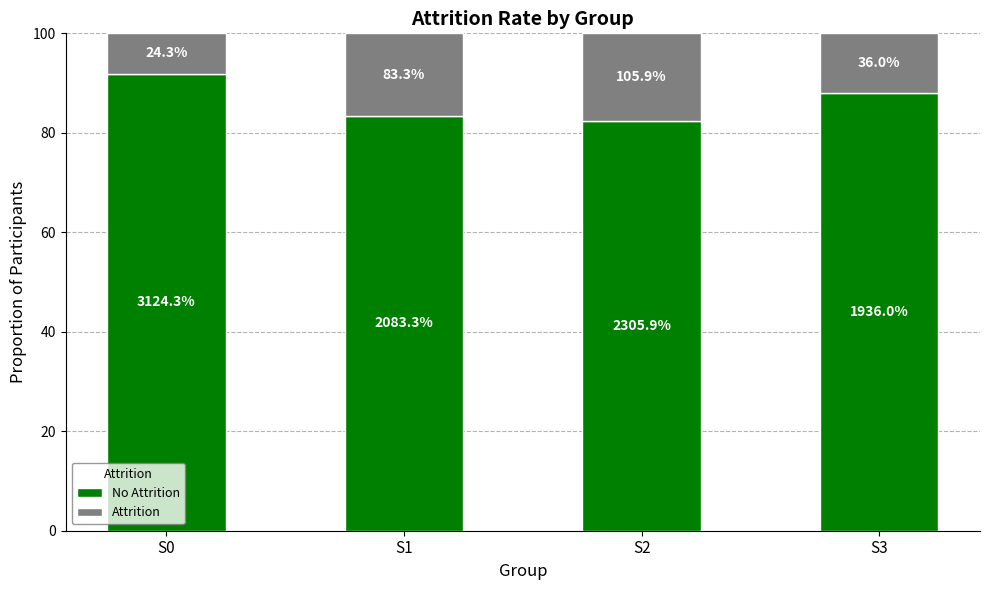

What are all the series names shown in the legend?

No Attrition, Attrition